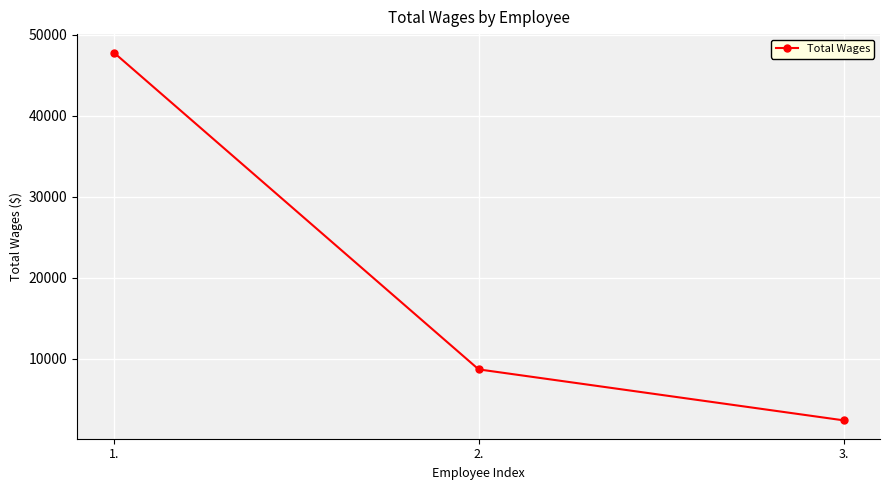

How many lines are shown in the chart?

1